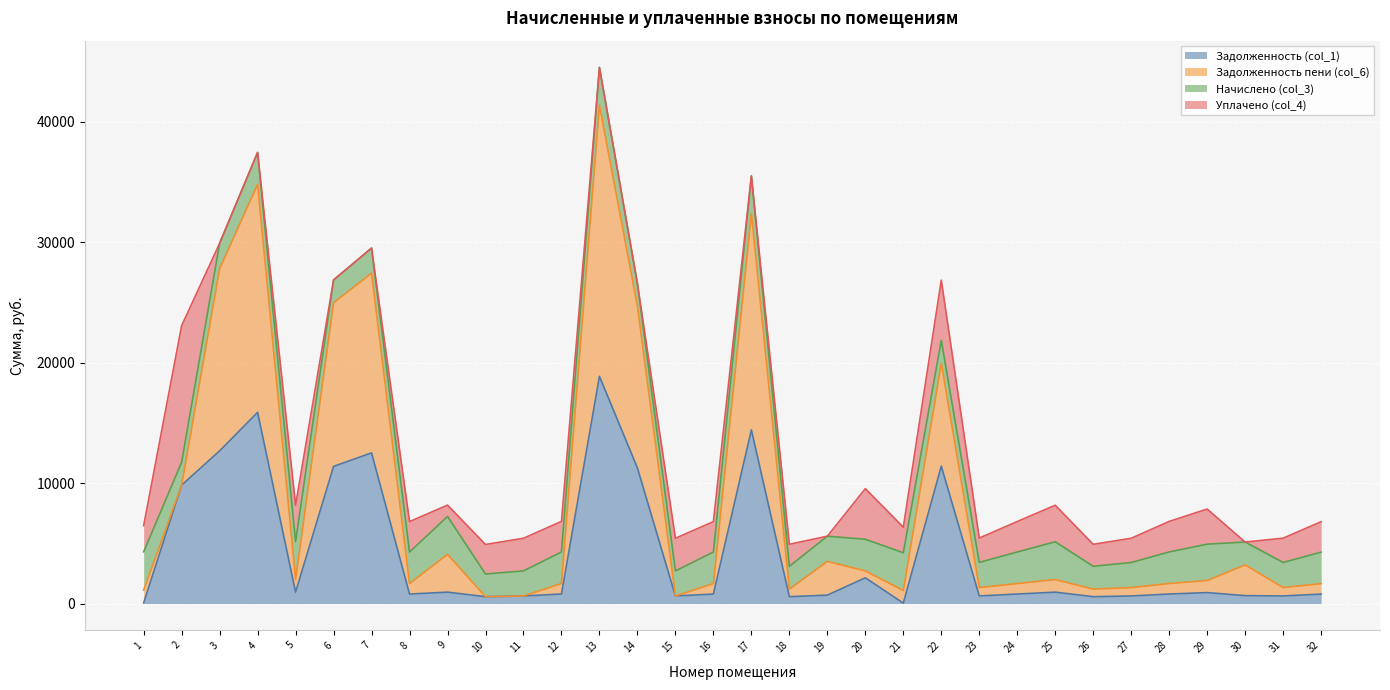

At which category is the sum across all series the highest?

13